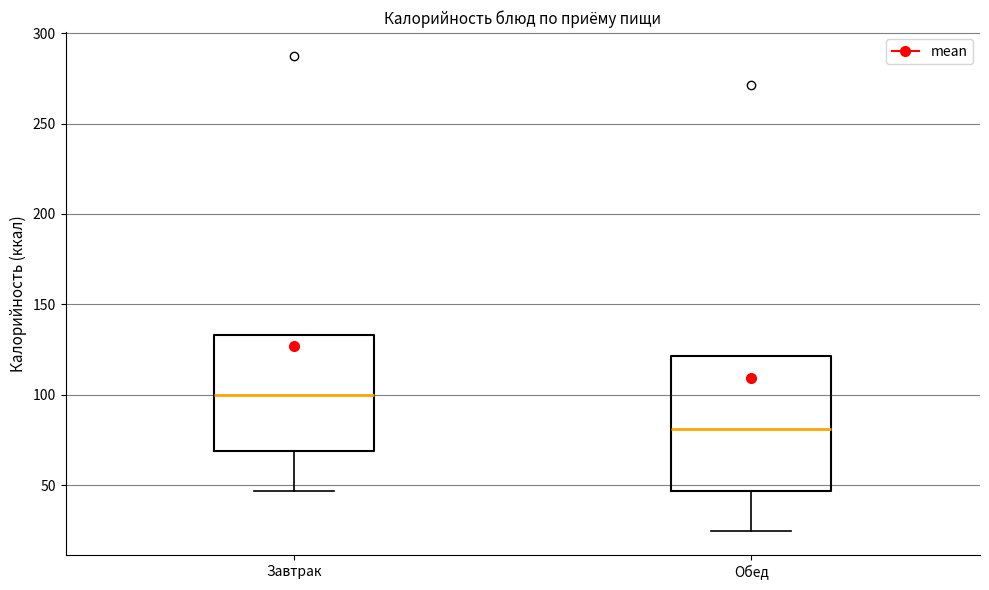

Comparing the boxes themselves (not the whiskers), which one is the tallest?

Обед